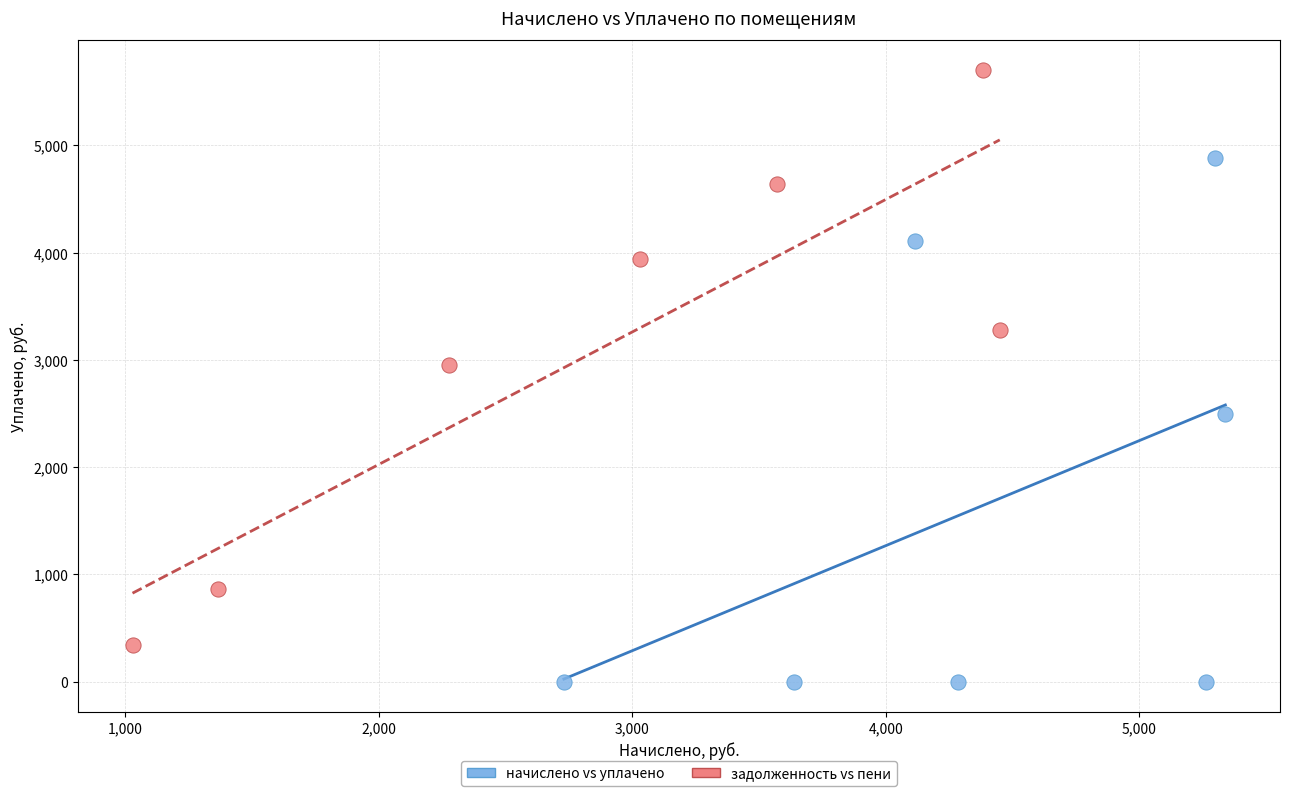

Which series reaches the maximum Y coordinate?

задолженность vs пени